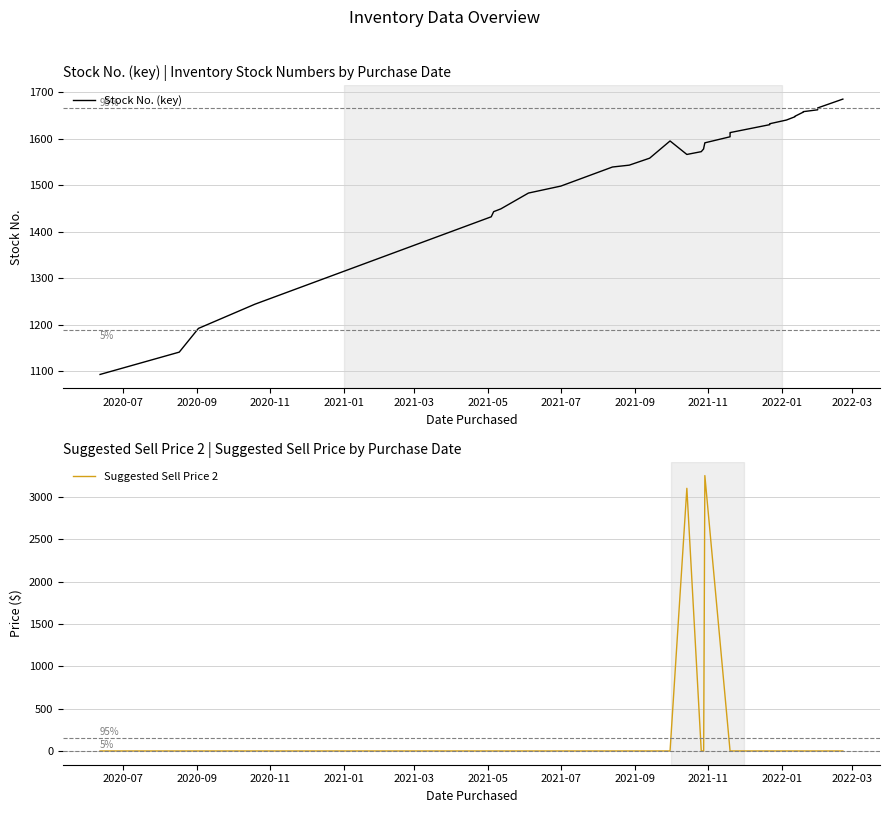

What is the greatest value displayed?

3250